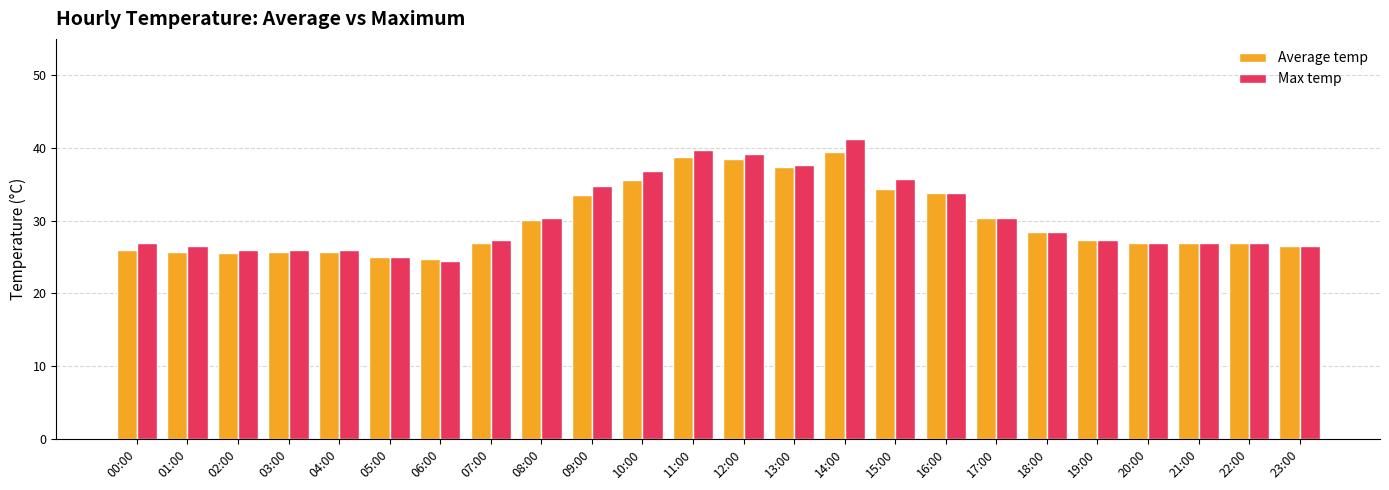

How many bars are there in total?

48